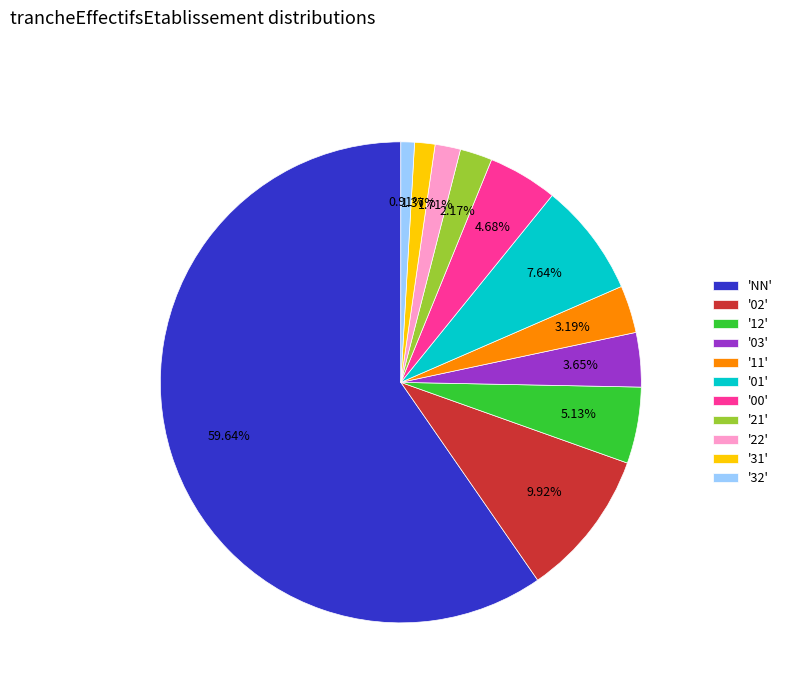

How many slices are in this pie chart?

11